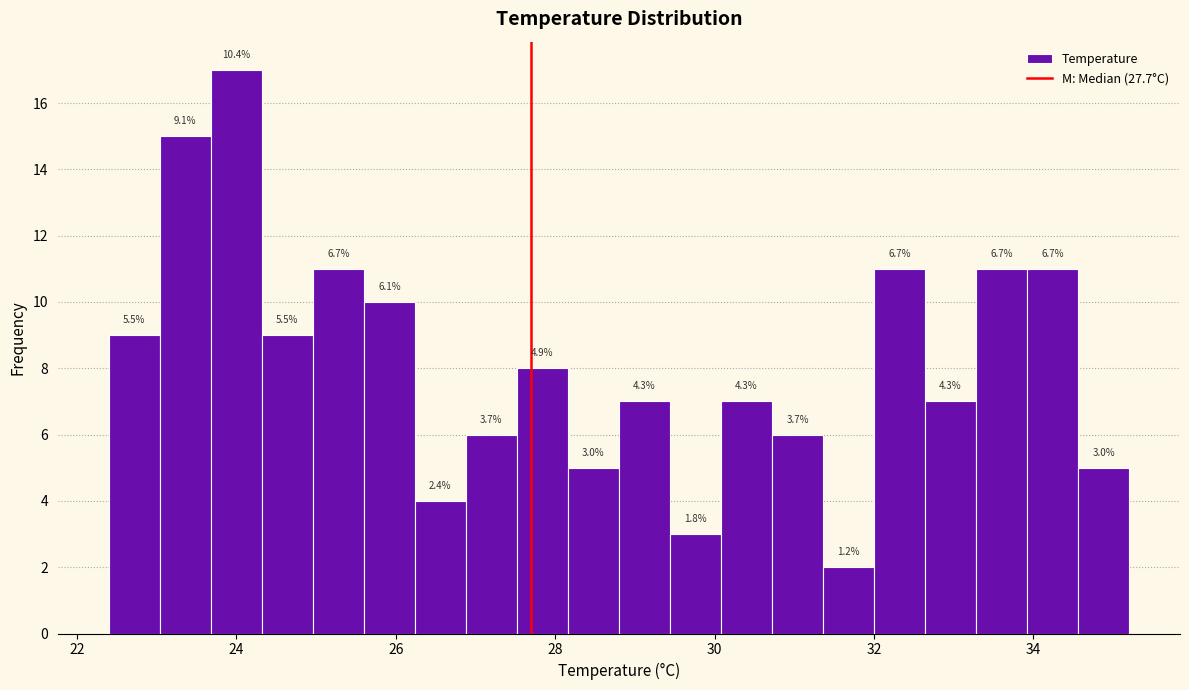

Around what value on the x-axis is the tallest bar? Give the approximate position of its centre, as read against the axis.

24.0